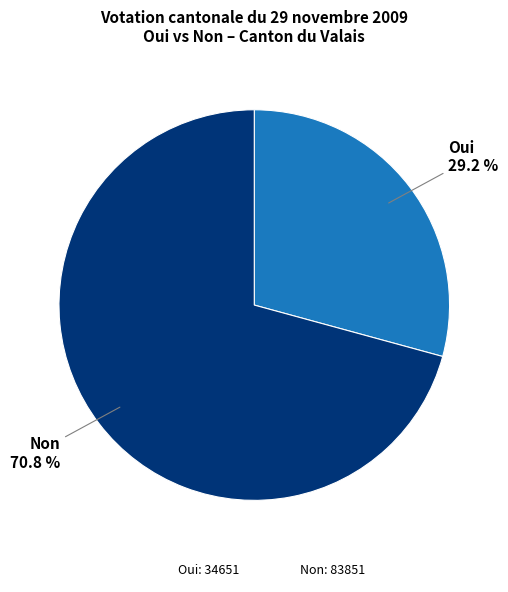

Is there any slice that represents more than half of the pie?

Yes